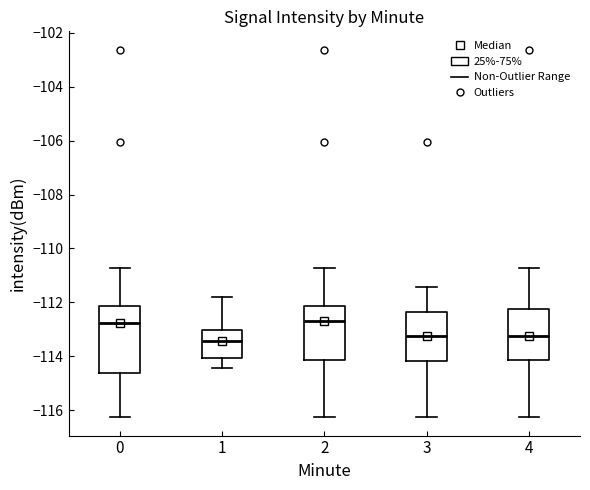

Reading left to right, transcribe this box plot: for each box, give where its median line is, the range the box spans, and where its two whiskers end, as read against the y-axis. The values are not printed on the chart, so give them approximately, as read against the axis.

0: median -112.8, box -114.6 to -112.2, whiskers -116.2 to -110.8
1: median -113.4, box -114.0 to -113.0, whiskers -114.4 to -111.8
2: median -112.6, box -114.2 to -112.2, whiskers -116.2 to -110.8
3: median -113.2, box -114.2 to -112.4, whiskers -116.2 to -111.4
4: median -113.2, box -114.2 to -112.2, whiskers -116.2 to -110.8